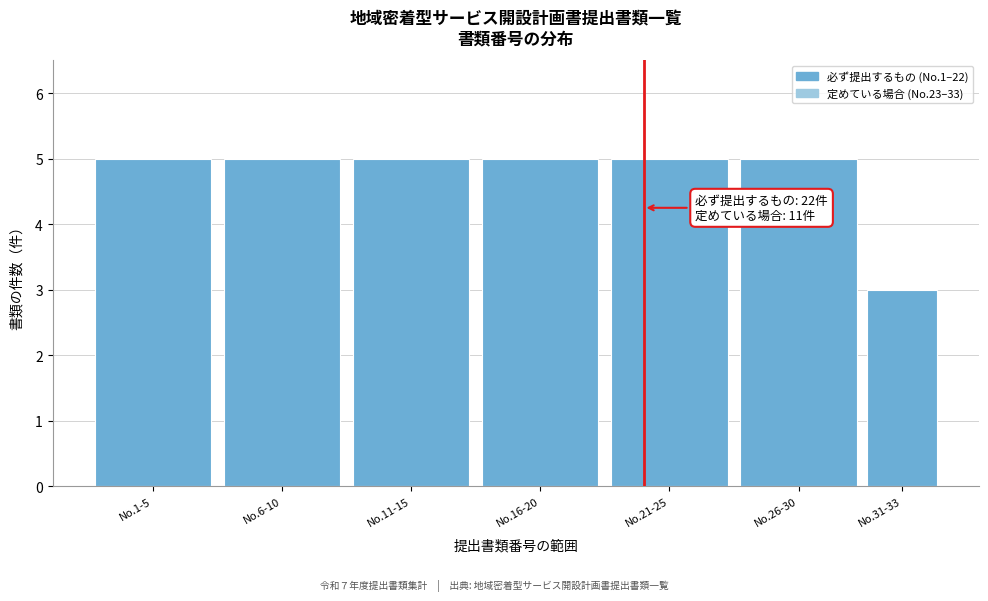

Reading left to right, transcribe all the data shown in this chart.

No.1-5=5	No.6-10=5	No.11-15=5	No.16-20=5	No.21-25=5	No.26-30=5	No.31-33=3